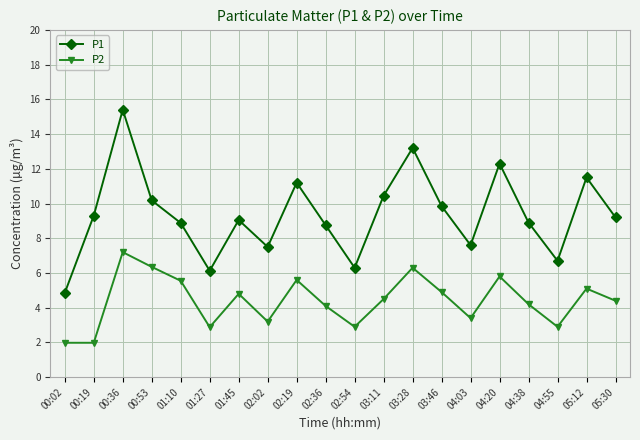

True or false: P1 and P2 cross at least once.

False